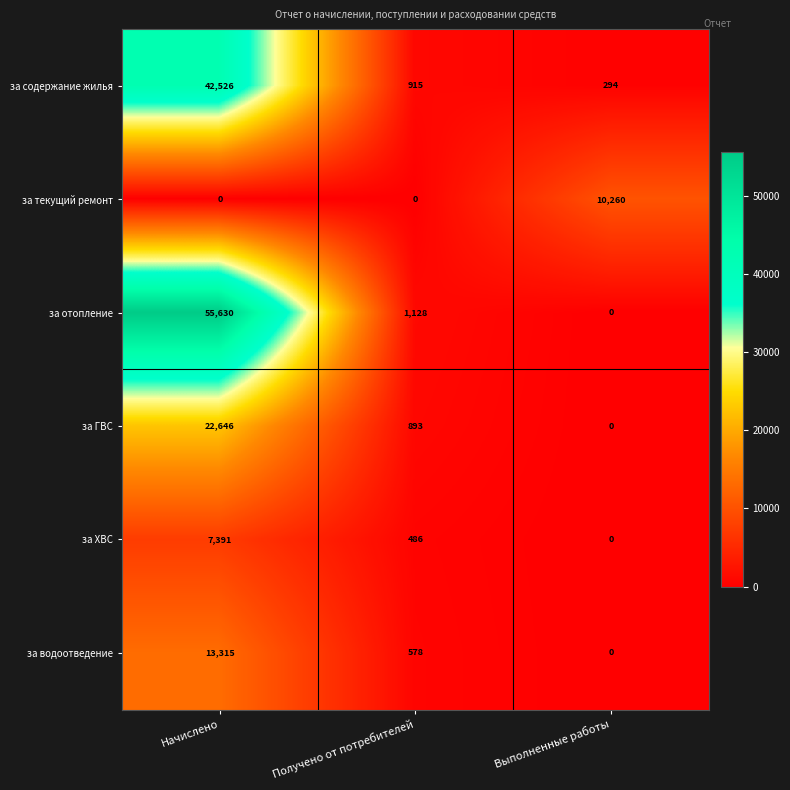

True or false: за текущий ремонт has a value of 6832 at Начислено.

False